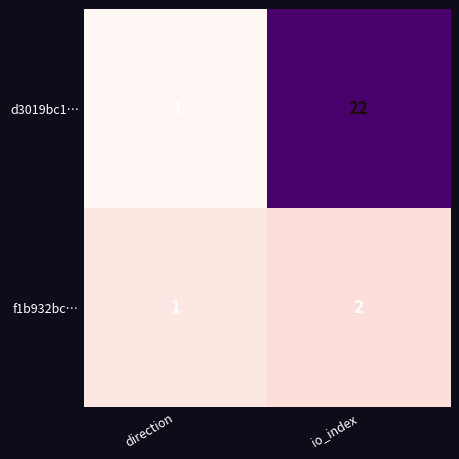

At which label is f1b932bc… closest to 1?

direction